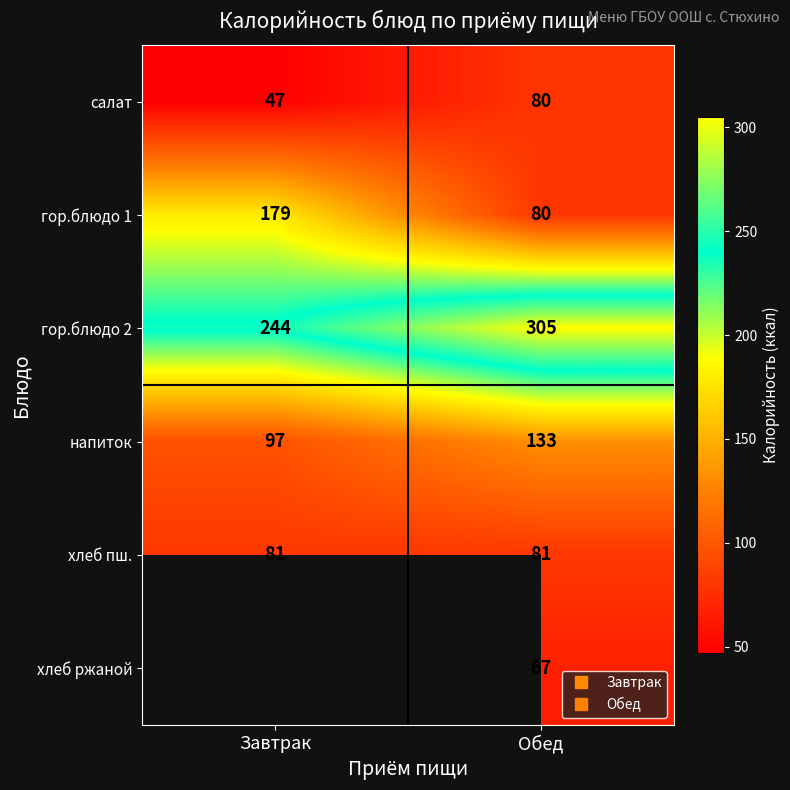

Is it true that гор.блюдо 2 equals 153.6 at Завтрак?

False